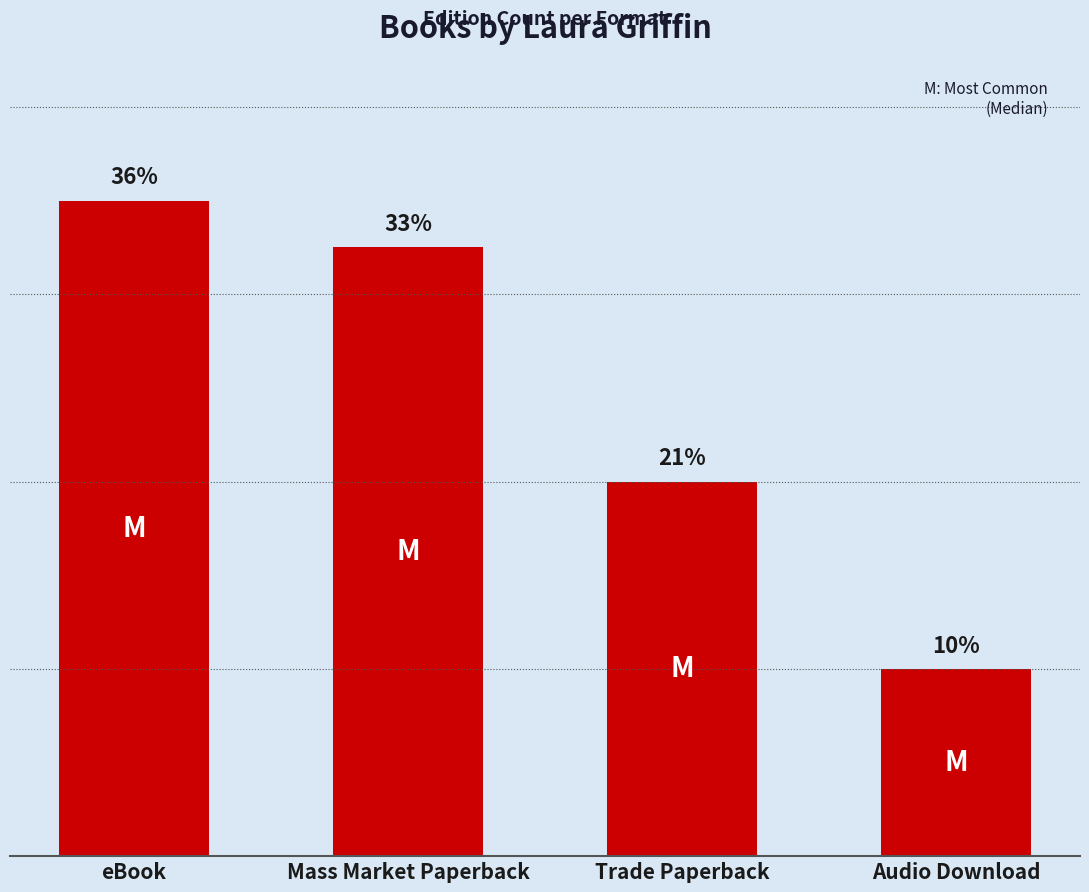

Reading left to right, extract all data points from this chart.

14	13	8	4